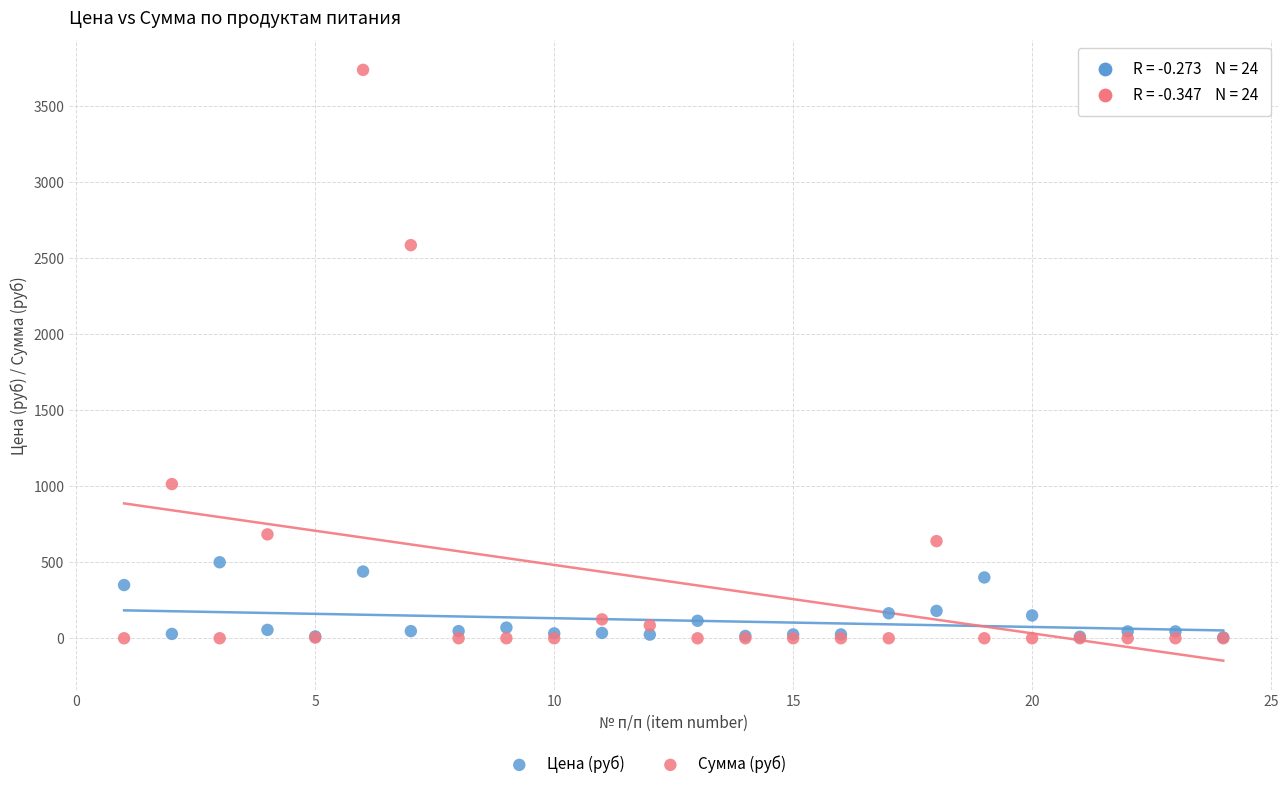

In the Сумма (руб) series, what Y value is closest to 1869?

2586.2